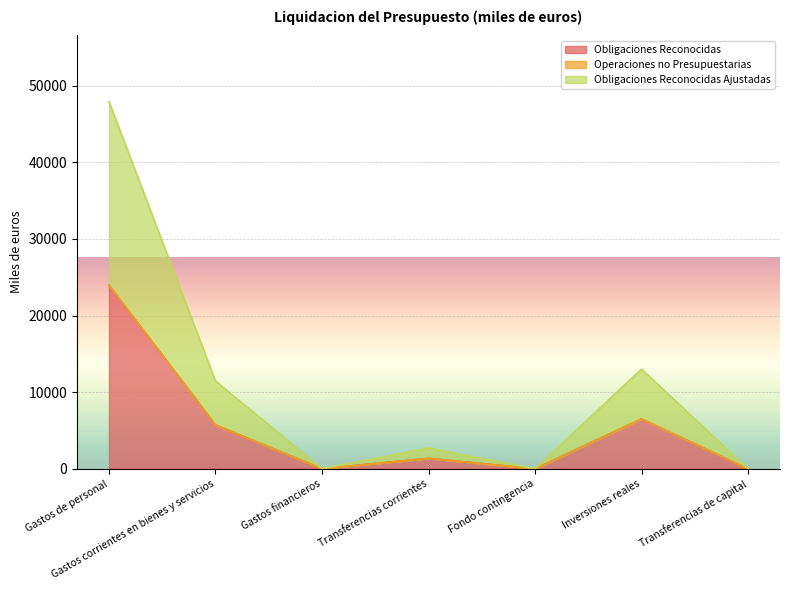

What position from the right is Fondo contingencia?

3